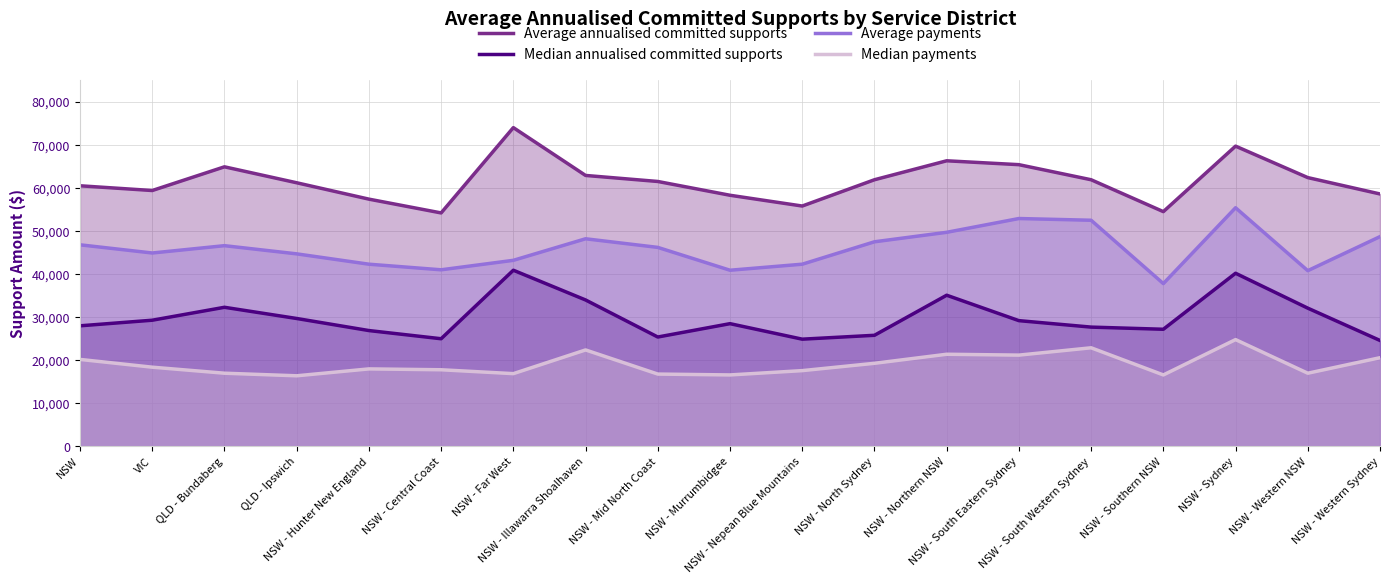

Where is the first local minimum for Average annualised committed supports?

VIC